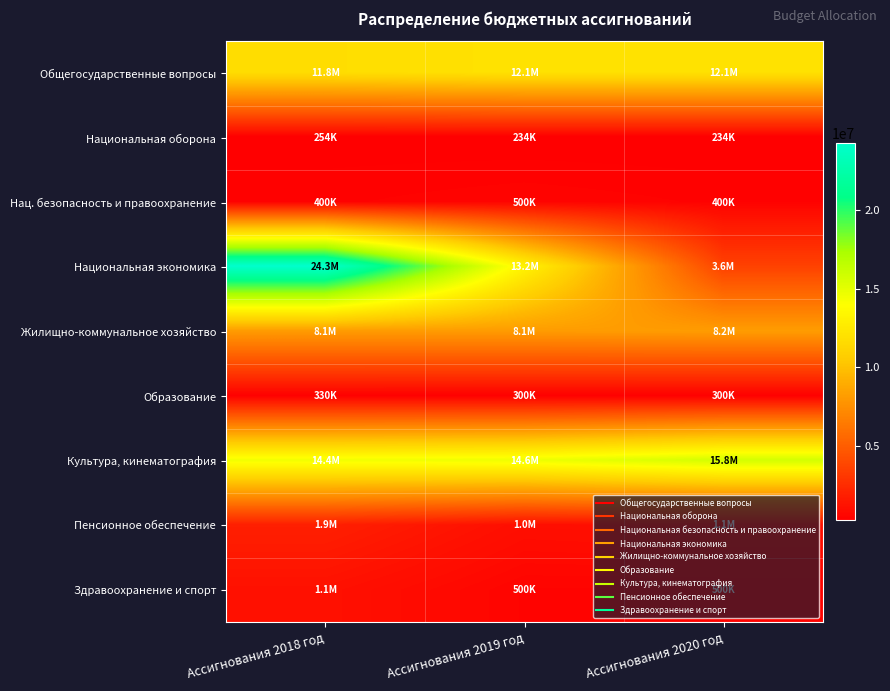

Reading left to right, transcribe all the data shown in this chart.

Общегосударственные вопросы: Ассигнования 2018 год=11756161.0	Ассигнования 2019 год=12053300.0	Ассигнования 2020 год=12062200.0
Национальная оборона: Ассигнования 2018 год=254400.0	Ассигнования 2019 год=233700.0	Ассигнования 2020 год=233700.0
Нац. безопасность и правоохранение: Ассигнования 2018 год=400000.0	Ассигнования 2019 год=500000.0	Ассигнования 2020 год=400000.0
Национальная экономика: Ассигнования 2018 год=24283421.0	Ассигнования 2019 год=13207292.0	Ассигнования 2020 год=3590000.0
Жилищно-коммунальное хозяйство: Ассигнования 2018 год=8130140.0	Ассигнования 2019 год=8141000.0	Ассигнования 2020 год=8183000.0
Образование: Ассигнования 2018 год=330057.0	Ассигнования 2019 год=300000.0	Ассигнования 2020 год=300000.0
Культура, кинематография: Ассигнования 2018 год=14442936.0	Ассигнования 2019 год=14620000.0	Ассигнования 2020 год=15750000.0
Пенсионное обеспечение: Ассигнования 2018 год=1853360.2	Ассигнования 2019 год=1000000.0	Ассигнования 2020 год=1100000.0
Здравоохранение и спорт: Ассигнования 2018 год=1133000.0	Ассигнования 2019 год=500000.0	Ассигнования 2020 год=500000.0